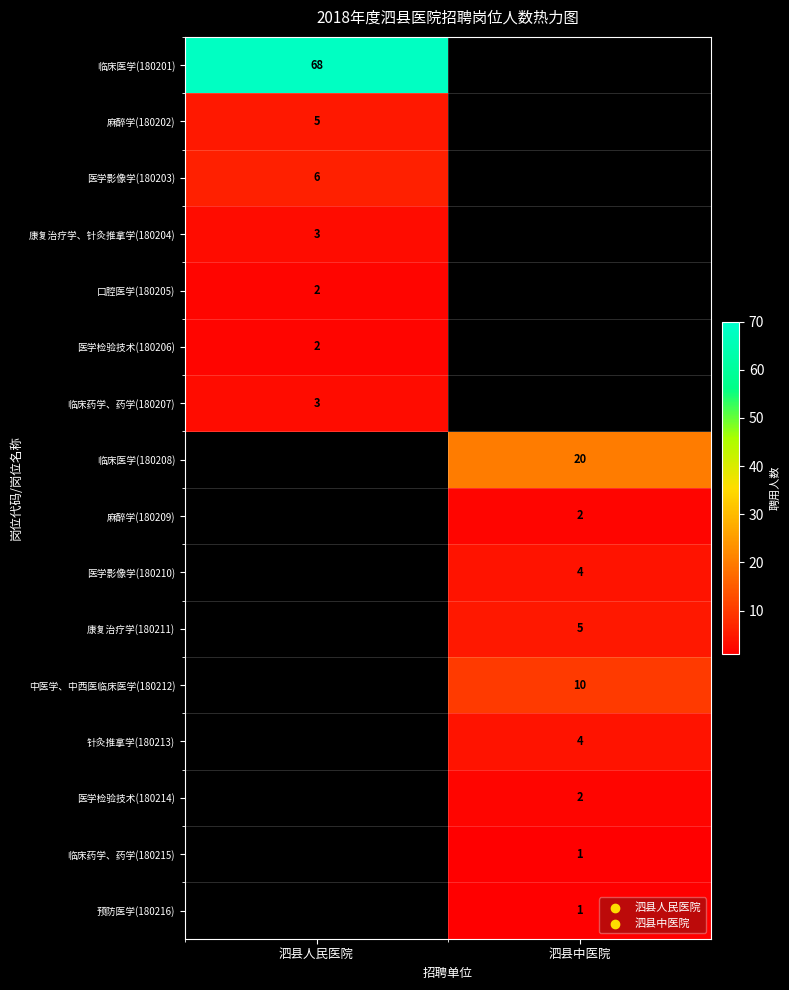

The value of 康复治疗学、针灸推拿学(180204) at 泗县人民医院 is 3. True or false?

True